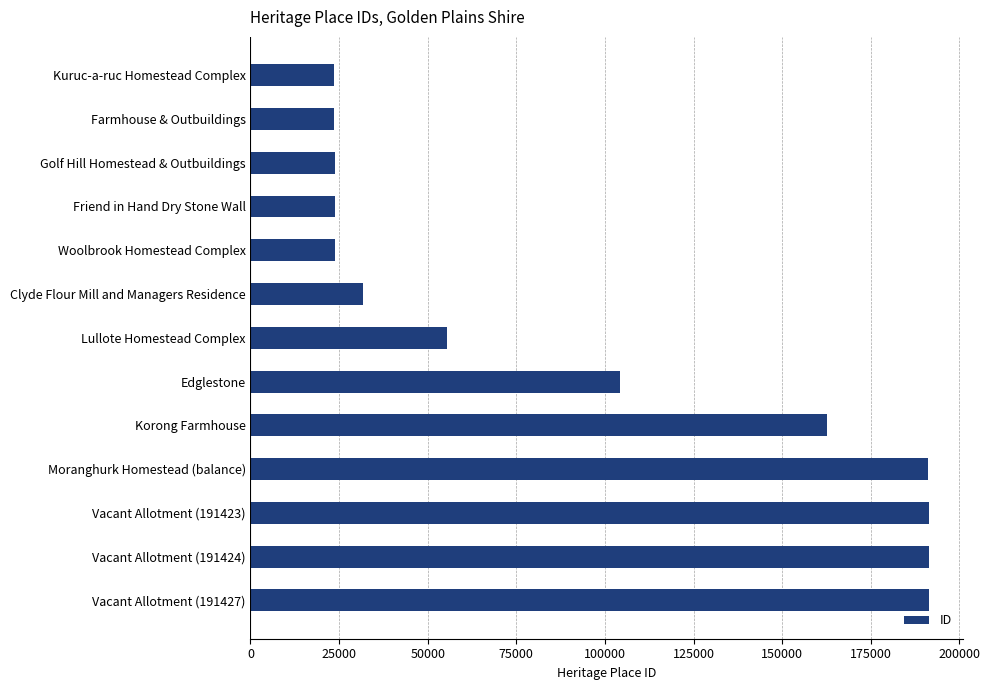

What is the label of the 6th bar from the bottom?

Edglestone